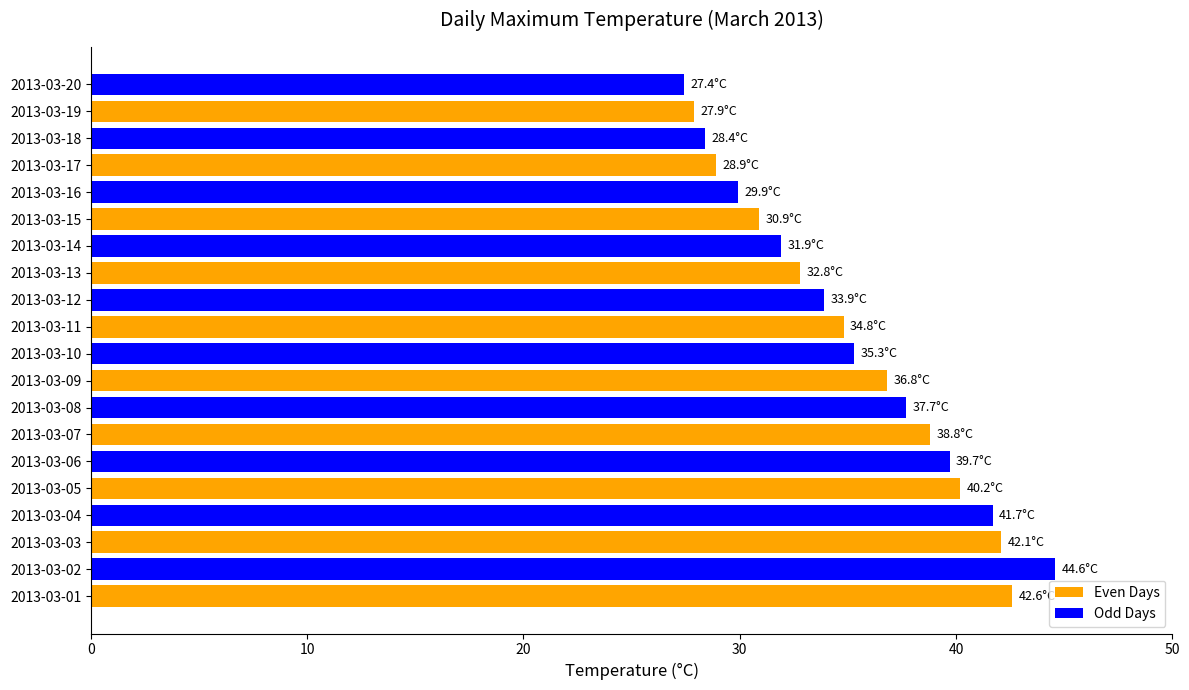

How many bars are there in total?

20